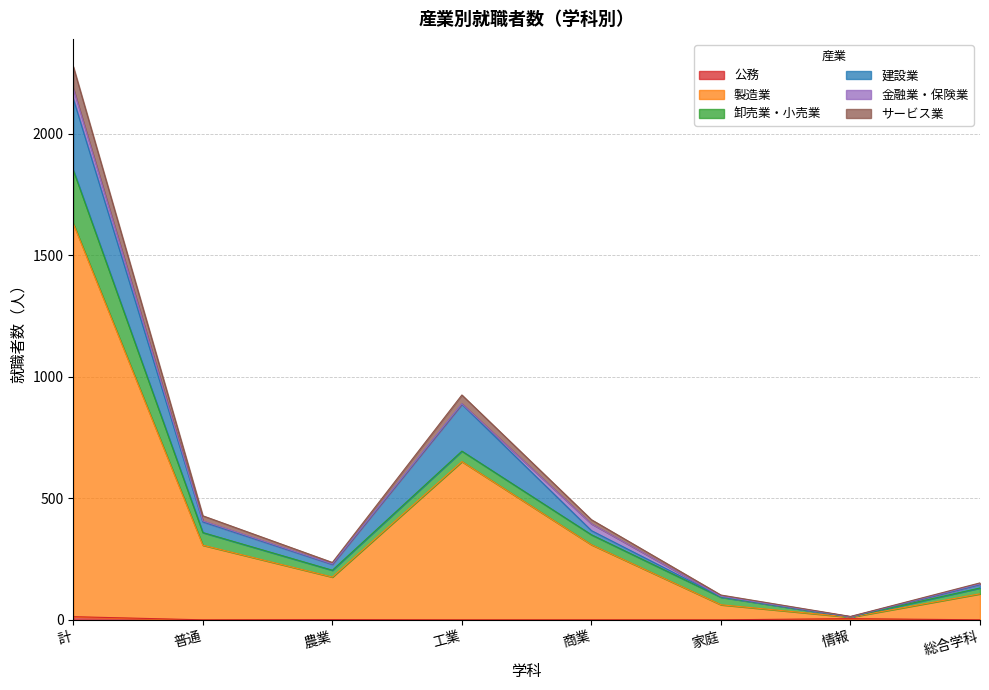

True or false: 公務 and サービス業 intersect in this chart.

False